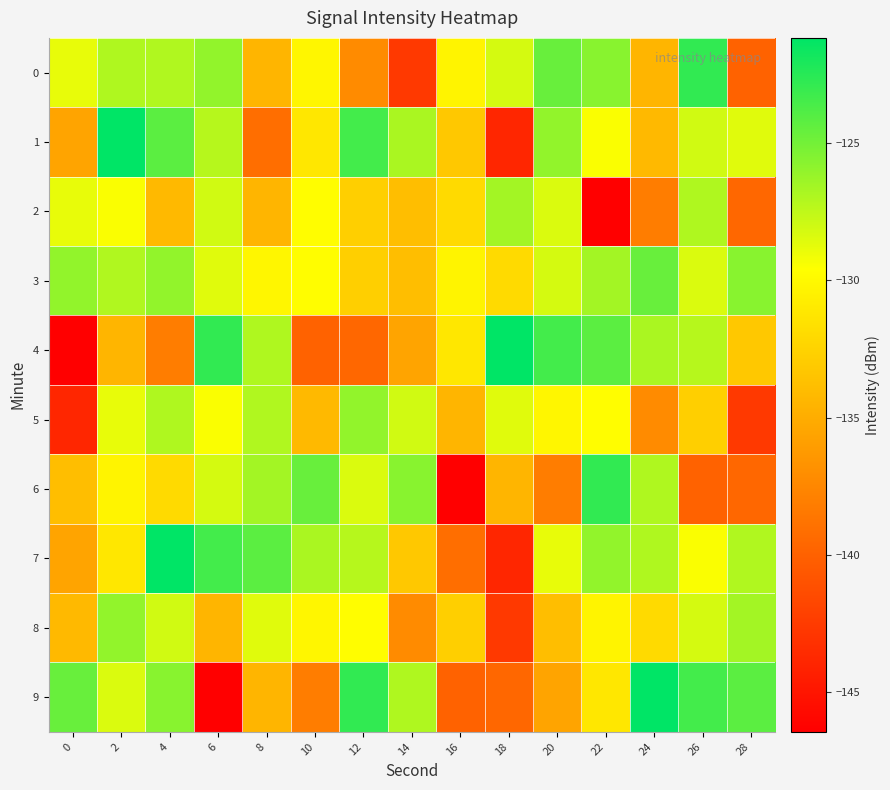

Reading right to left, what are all the values shown in this chart?

0: 28=-139.9	26=-122.8	24=-134.5	22=-125.7	20=-124.6	18=-128.2	16=-130.3	14=-142.6	12=-137.3	10=-130.2	8=-134.5	6=-126.0	4=-127.0	2=-127.0	0=-128.8
1: 28=-128.6	26=-128.1	24=-134.2	22=-129.5	20=-126.0	18=-143.9	16=-133.2	14=-126.8	12=-123.4	10=-131.1	8=-139.2	6=-127.2	4=-124.2	2=-121.1	0=-135.6
2: 28=-139.6	26=-127.0	24=-138.1	22=-146.5	20=-128.4	18=-126.6	16=-132.0	14=-133.9	12=-132.8	10=-129.7	8=-134.5	6=-128.1	4=-134.2	2=-129.5	0=-128.8
3: 28=-125.7	26=-128.4	24=-124.6	22=-126.6	20=-128.2	18=-132.0	16=-130.3	14=-133.9	12=-132.8	10=-129.7	8=-130.2	6=-128.6	4=-126.0	2=-127.0	0=-126.0
4: 28=-133.2	26=-127.2	24=-126.8	22=-124.2	20=-123.4	18=-121.1	16=-131.1	14=-135.6	12=-139.6	10=-139.9	8=-127.0	6=-122.8	4=-138.1	2=-134.5	0=-146.5
5: 28=-142.6	26=-132.8	24=-137.3	22=-129.7	20=-130.2	18=-128.6	16=-134.5	14=-128.1	12=-126.0	10=-134.2	8=-127.0	6=-129.5	4=-127.0	2=-128.8	0=-143.9
6: 28=-139.6	26=-139.9	24=-127.0	22=-122.8	20=-138.1	18=-134.5	16=-146.5	14=-125.7	12=-128.4	10=-124.6	8=-126.6	6=-128.2	4=-132.0	2=-130.3	0=-133.9
7: 28=-127.0	26=-129.5	24=-127.0	22=-126.0	20=-128.8	18=-143.9	16=-139.2	14=-133.2	12=-127.2	10=-126.8	8=-124.2	6=-123.4	4=-121.1	2=-131.1	0=-135.6
8: 28=-126.6	26=-128.2	24=-132.0	22=-130.3	20=-133.9	18=-142.6	16=-132.8	14=-137.3	12=-129.7	10=-130.2	8=-128.6	6=-134.5	4=-128.1	2=-126.0	0=-134.2
9: 28=-124.2	26=-123.4	24=-121.1	22=-131.1	20=-135.6	18=-139.6	16=-139.9	14=-127.0	12=-122.8	10=-138.1	8=-134.5	6=-146.5	4=-125.7	2=-128.4	0=-124.6